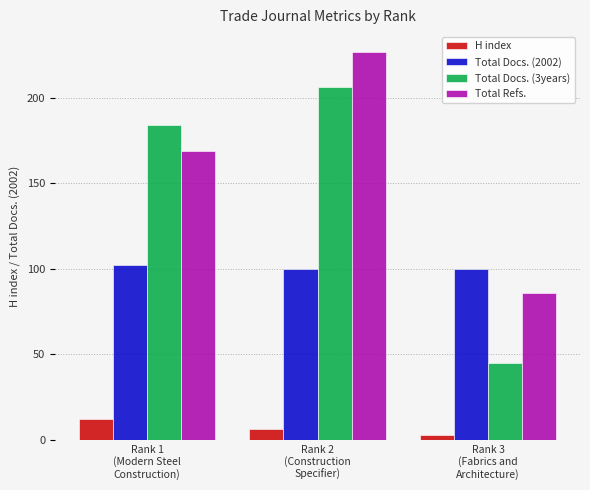

The value of Total Docs. (3years) at Rank 1
(Modern Steel
Construction) is 184. True or false?

True